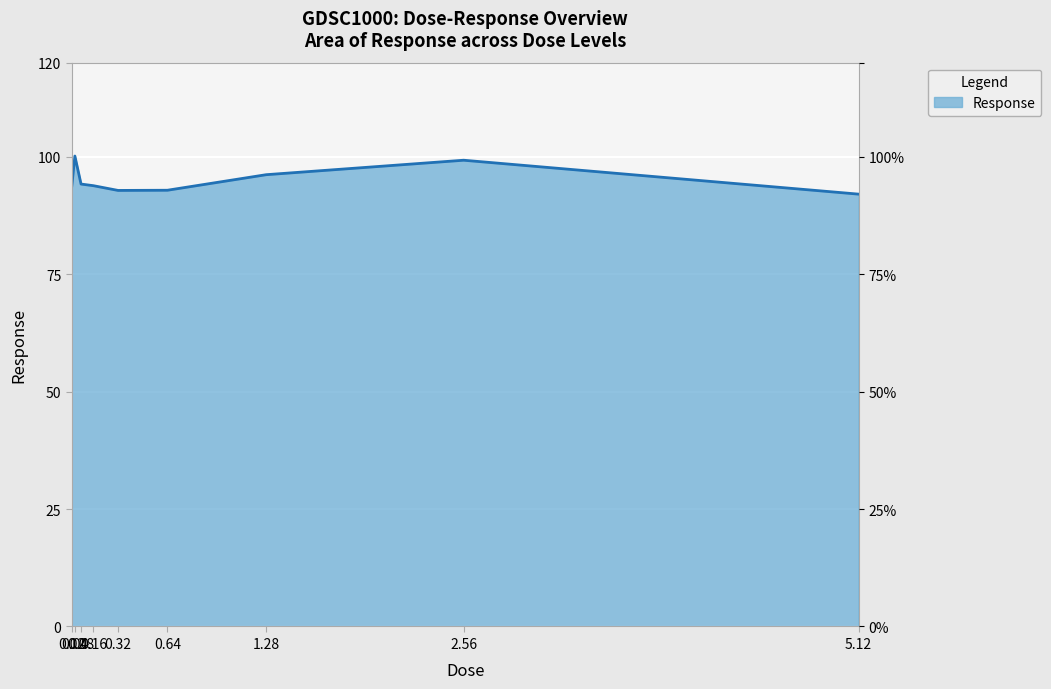

Rank the categories by value from lowest to highest.

5.12, 0.32, 0.64, 0.02, 0.16, 0.08, 1.28, 2.56, 0.04